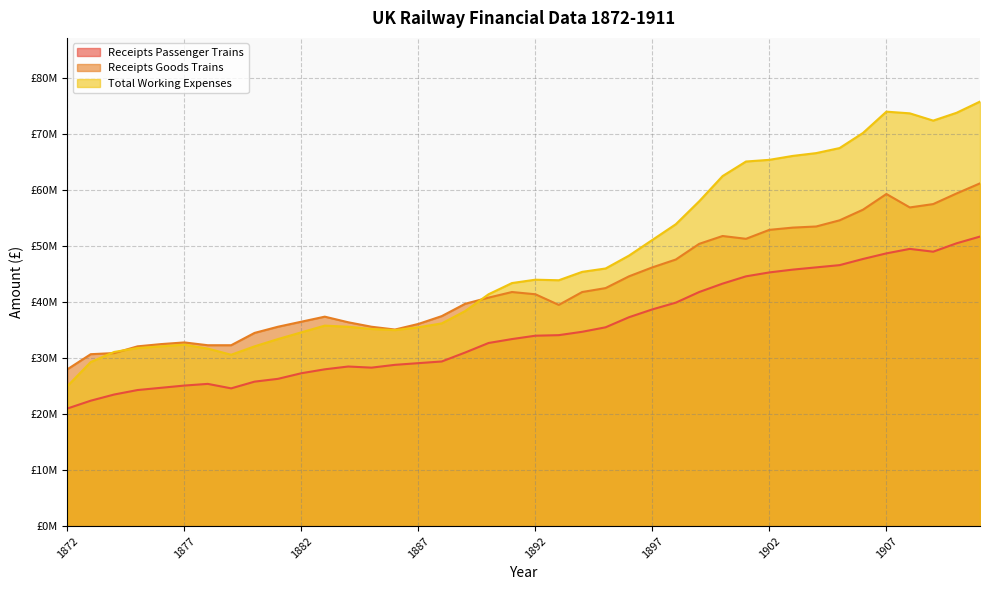

Where does the Total Working Expenses series first go above 43900000?

1892